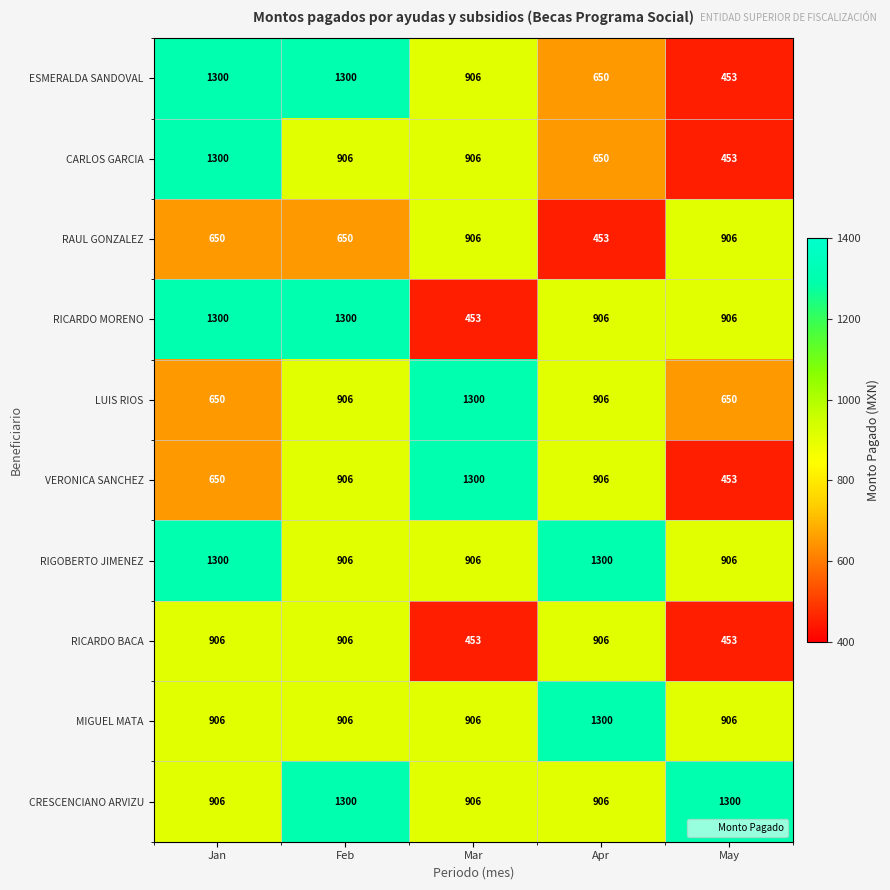

What is the spread (max minus min) of values at Apr?

847